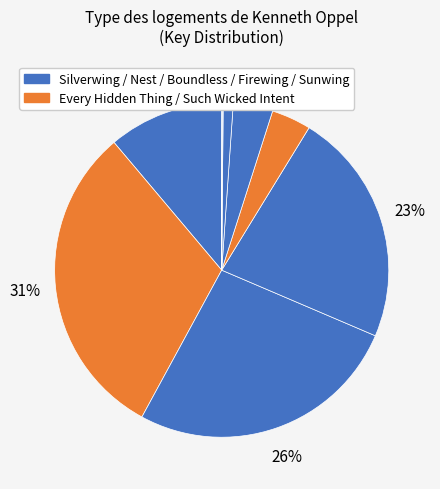

To the nearest percent, what is the average slice percentage?

11%